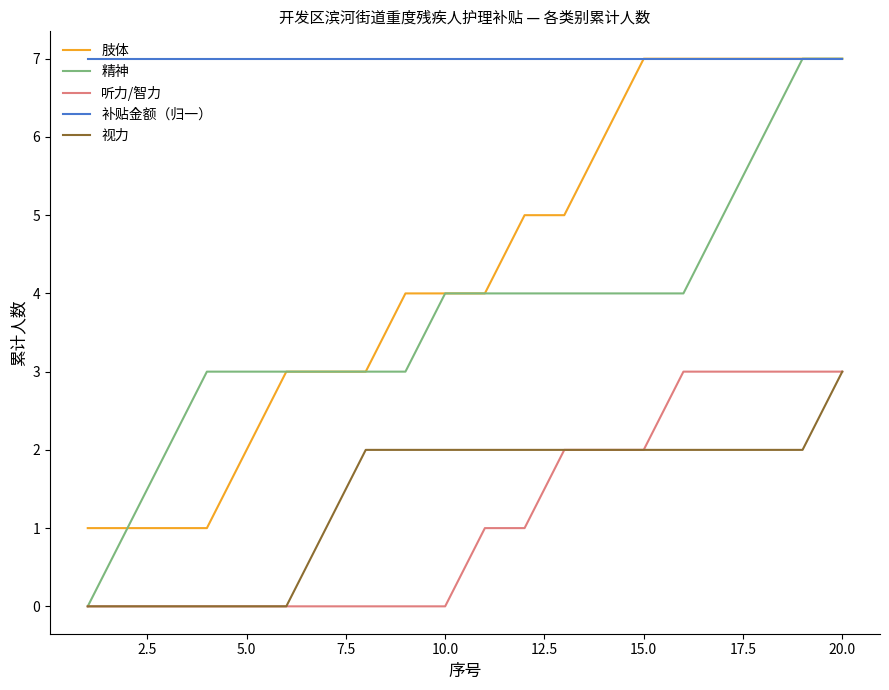

What is the maximum value for 精神?

7